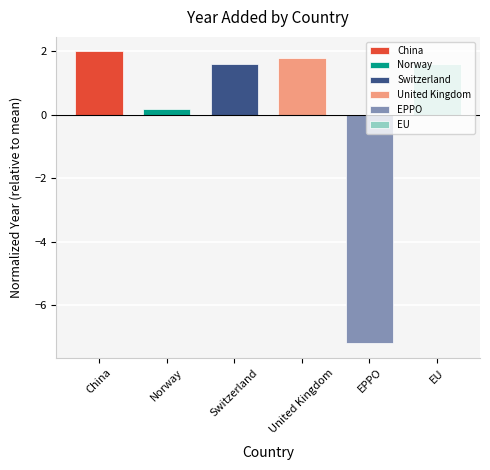

Between Switzerland and United Kingdom, which is larger?

United Kingdom